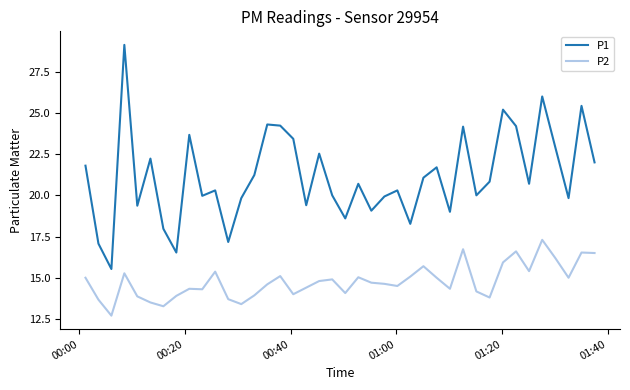

How many lines are shown in the chart?

2